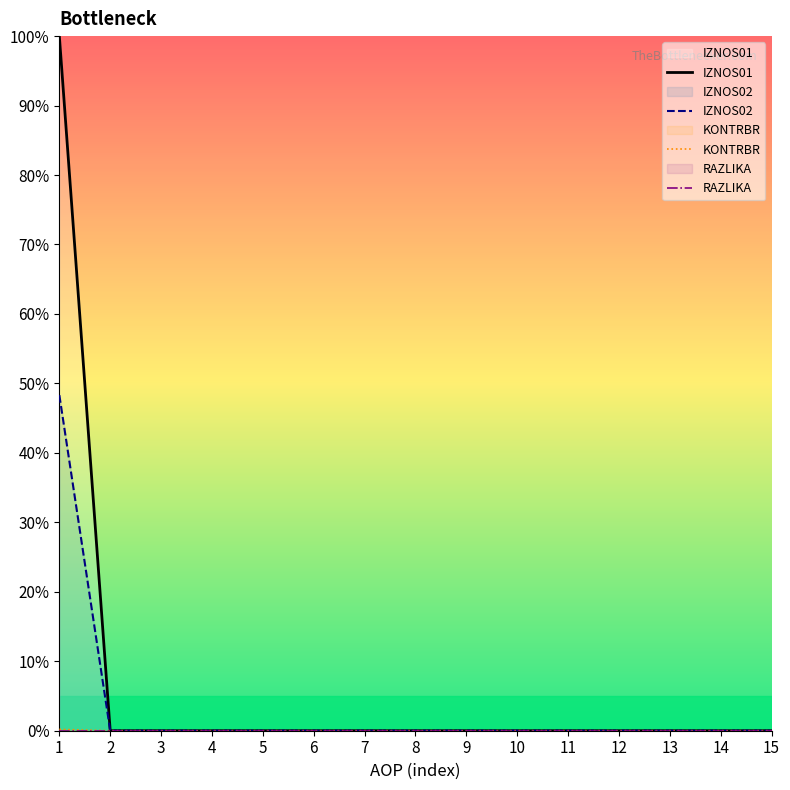

The IZNOS02 series shows 25.6 at 13. True or false?

False